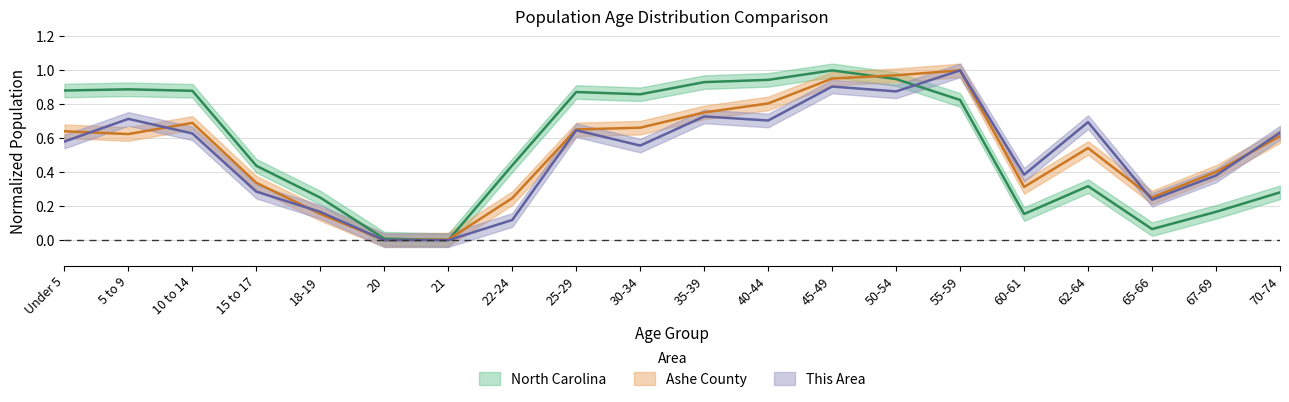

Between 18-19 and 22-24, which series saw the biggest shift?

North Carolina